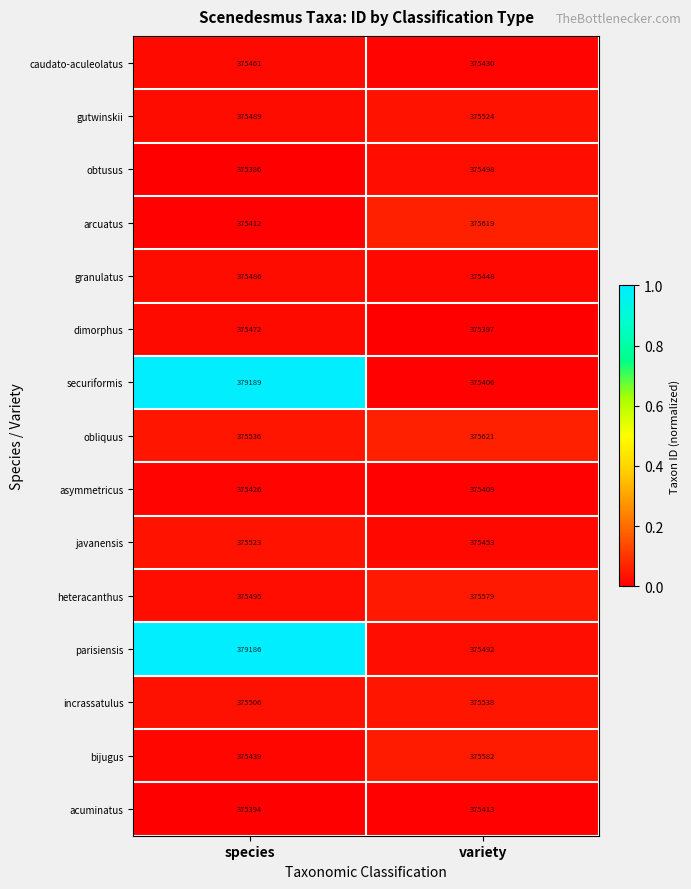

What is the total value across all series at species?

5639400